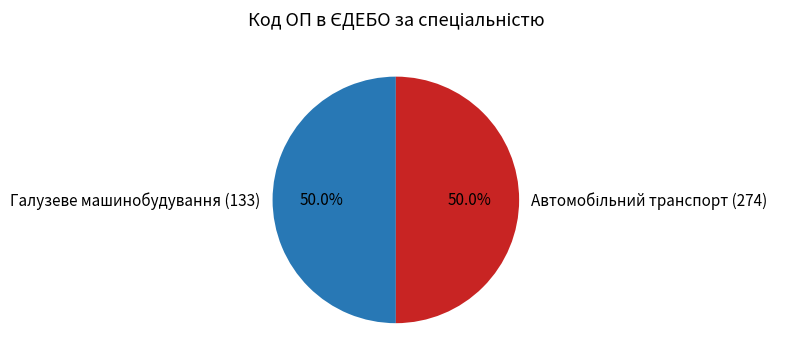

What percentage is NOT represented by Галузеве машинобудування (133)?

50.0%